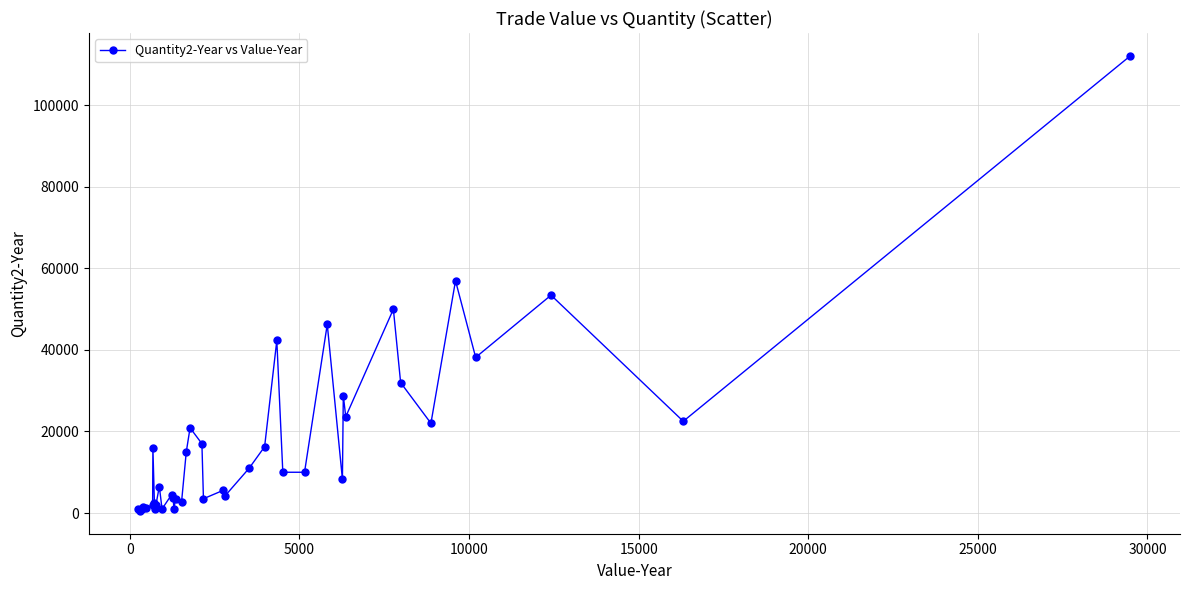

What is the average value?

17536